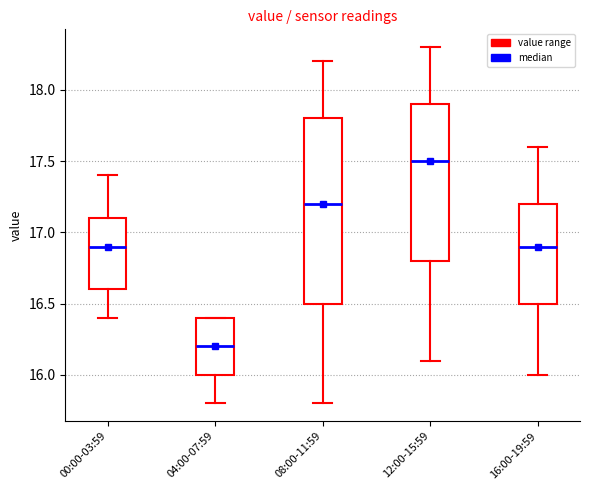

Reading left to right, transcribe this box plot: for each box, give where its median line is, the range the box spans, and where its two whiskers end, as read against the y-axis. The values are not printed on the chart, so give them approximately, as read against the axis.

00:00-03:59: median 16.9, box 16.6 to 17.1, whiskers 16.4 to 17.4
04:00-07:59: median 16.2, box 16.0 to 16.4, whiskers 15.8 to 16.4
08:00-11:59: median 17.2, box 16.5 to 17.8, whiskers 15.8 to 18.2
12:00-15:59: median 17.5, box 16.8 to 17.9, whiskers 16.1 to 18.3
16:00-19:59: median 16.9, box 16.5 to 17.2, whiskers 16.0 to 17.6